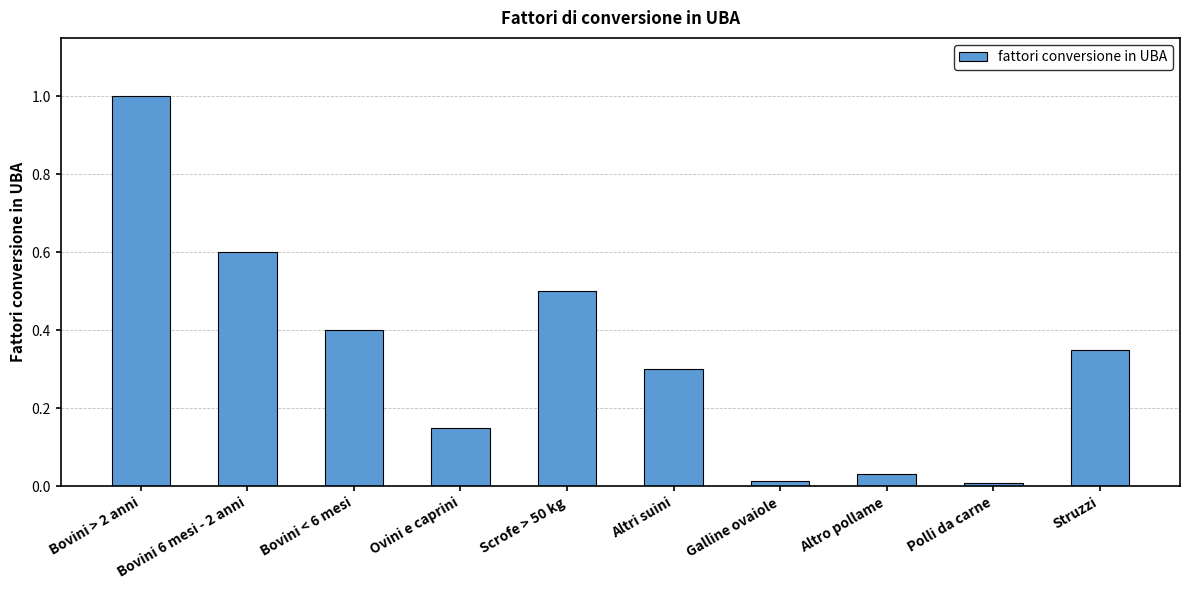

The chart shows a value of 0.2 at Ovini e caprini. True or false?

False